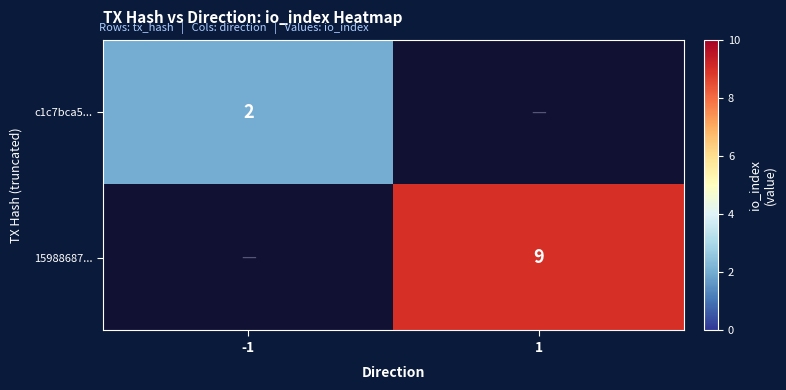

How many categories are shown in the chart?

2